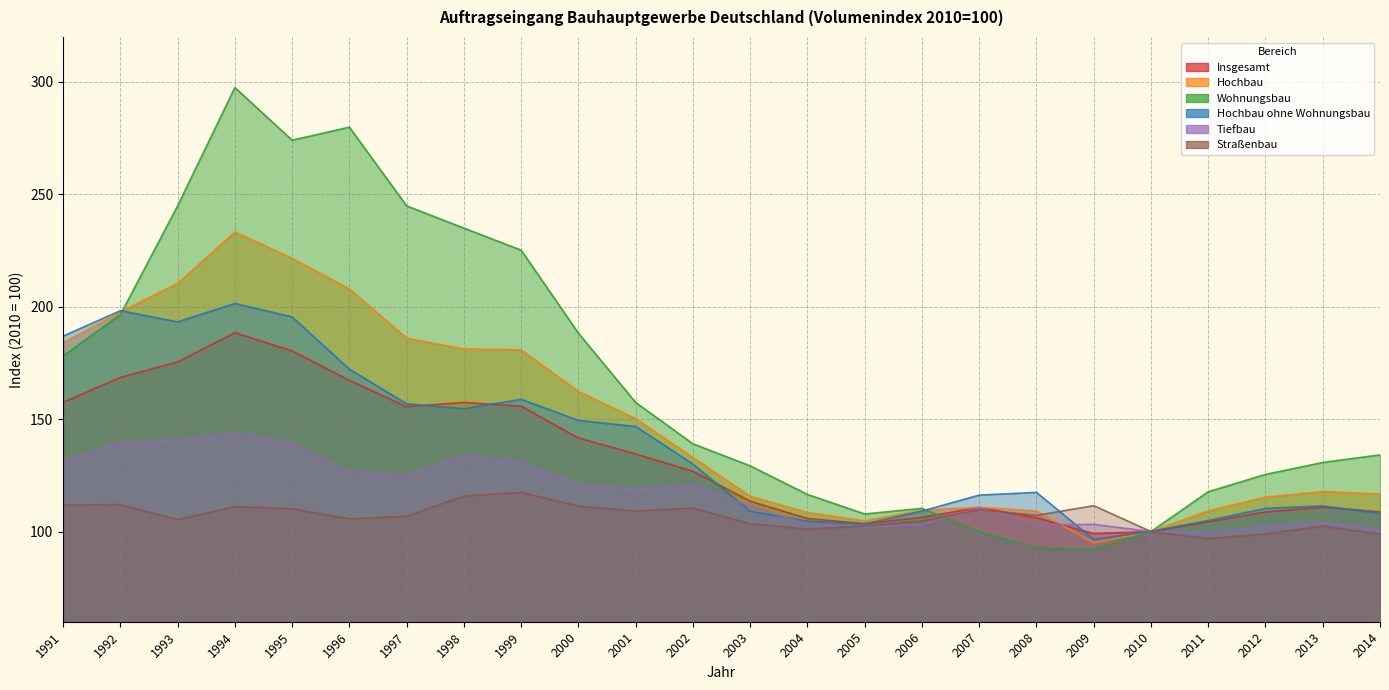

What is the lowest value of the Wohnungsbau series?

92.1